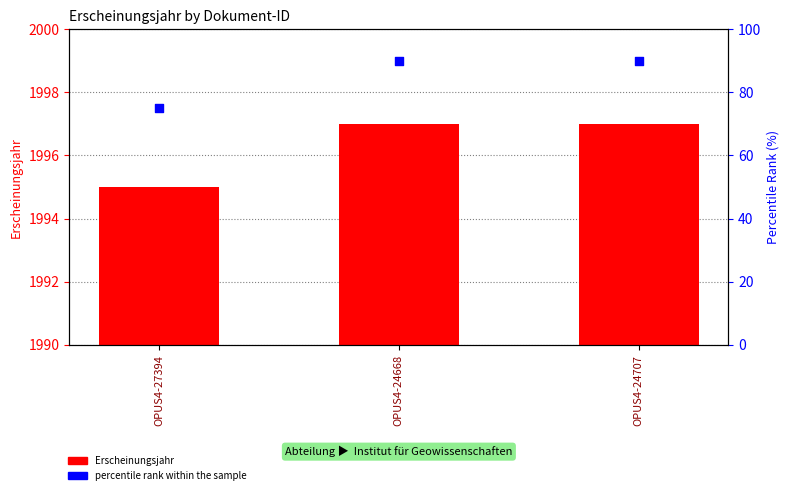

Is the value of percentile rank within the sample at OPUS4-24668 greater than the value of Erscheinungsjahr at OPUS4-27394?

No